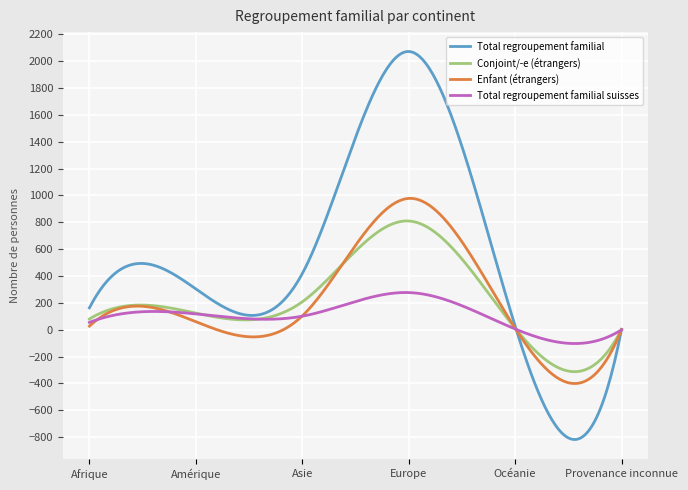

What is the maximum value for Total regroupement familial?

2072.0